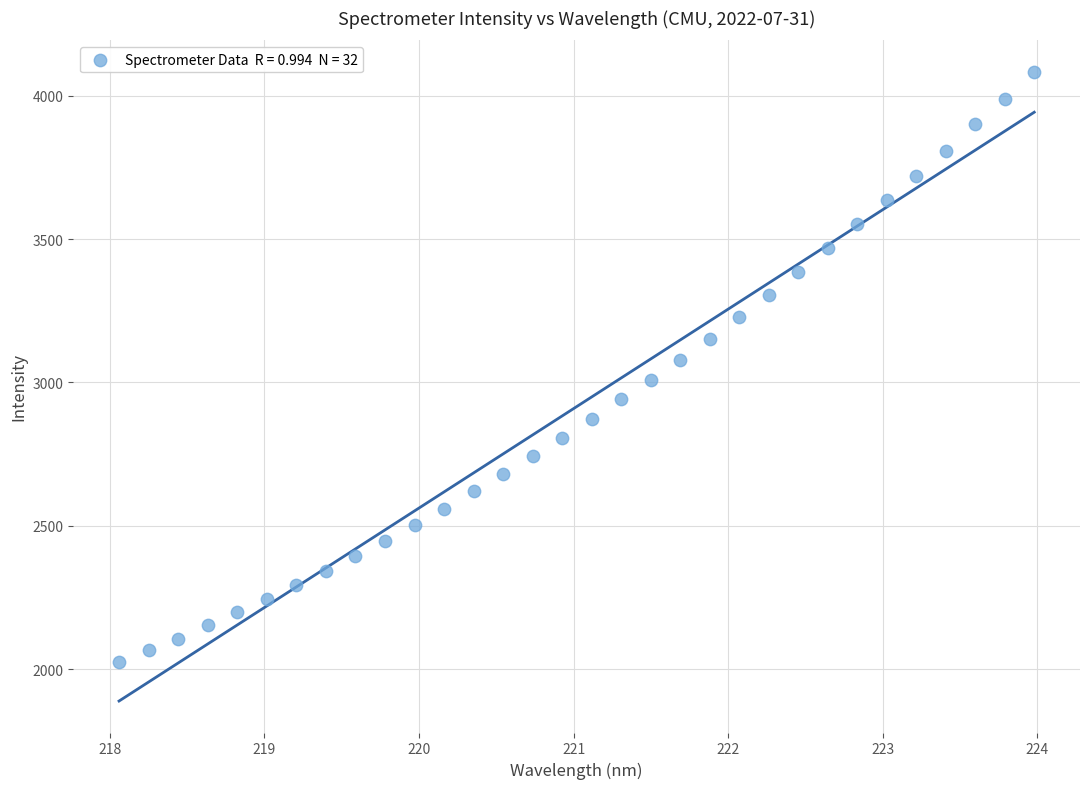

What is the range of X values (max minus min)?

5.9